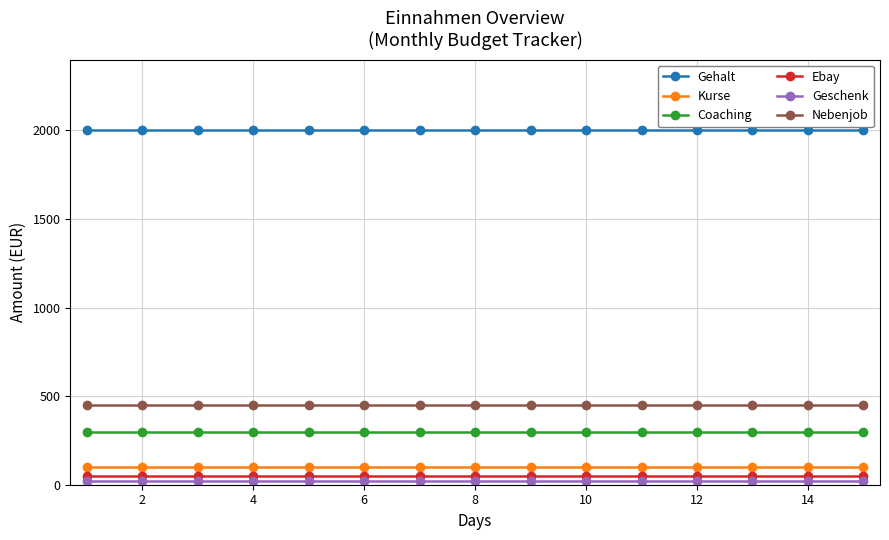

True or false: Gehalt and Coaching cross at least once.

False